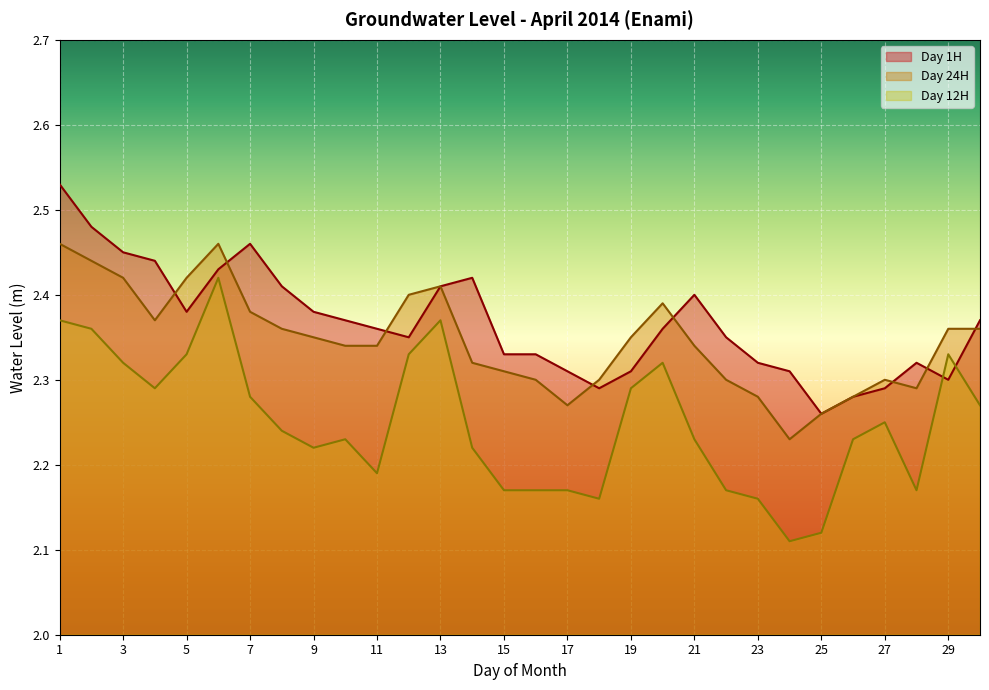

What is the value of the Day 1H point at the 29th from the left?

2.3